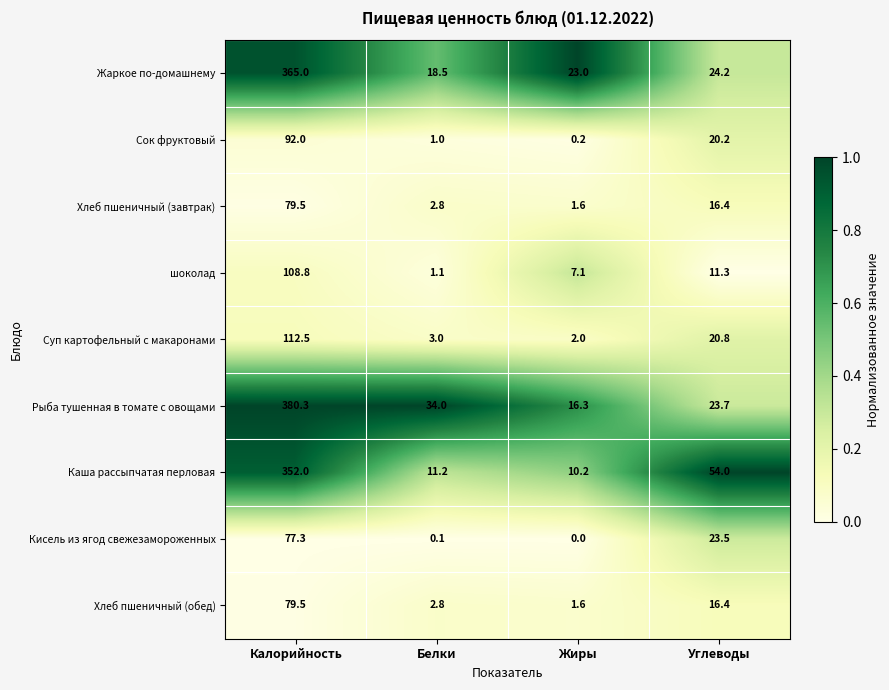

Rank the categories by Каша рассыпчатая перловая value from lowest to highest.

Жиры, Белки, Углеводы, Калорийность